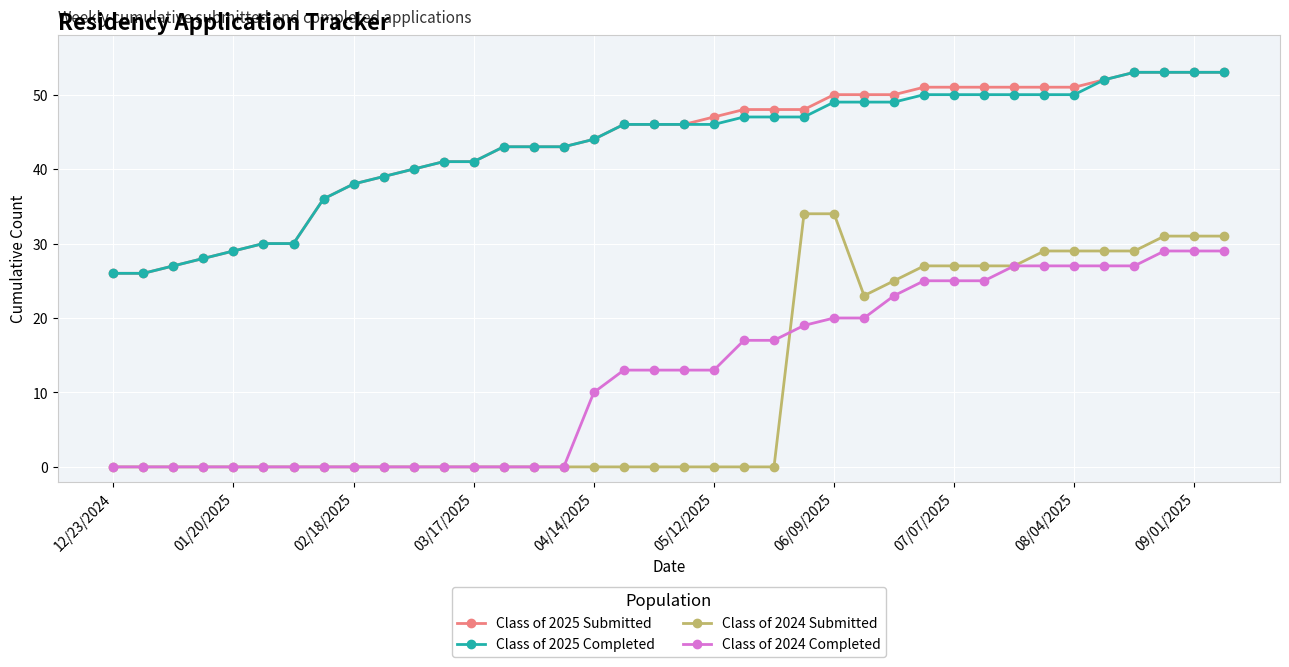

True or false: Class of 2024 Submitted and Class of 2025 Submitted intersect in this chart.

False